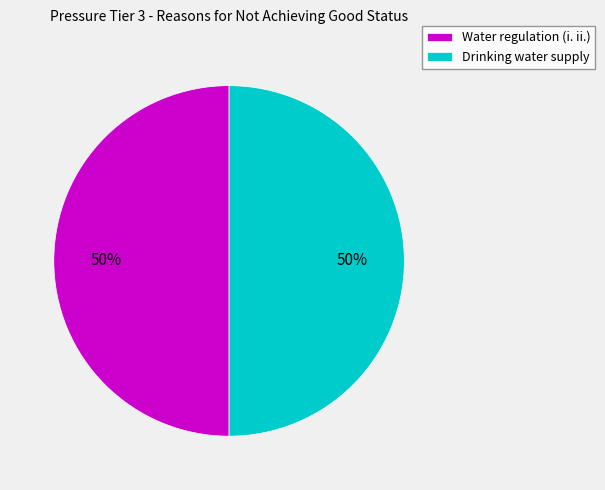

To the nearest percent, what percentage of the pie is Water regulation (i. ii.)?

50%